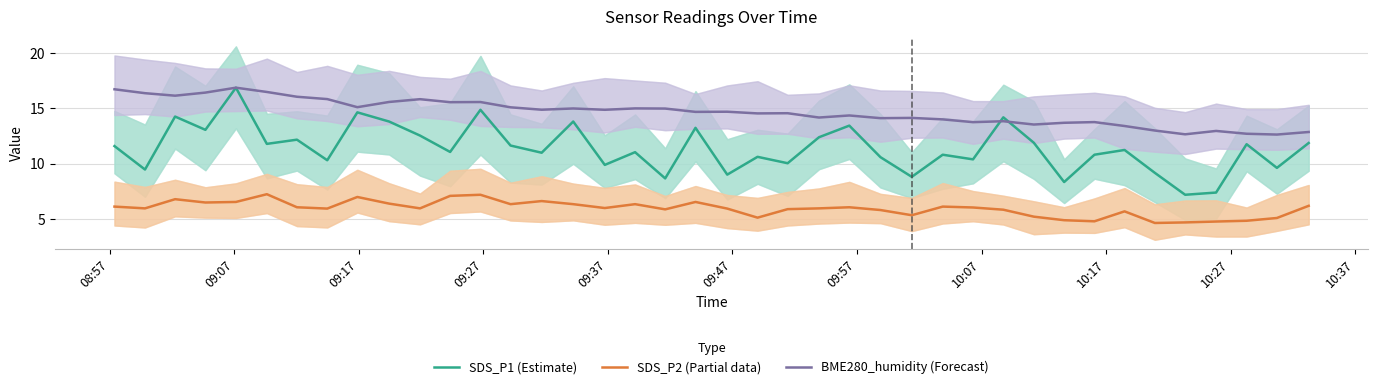

What is the minimum value for SDS_P1 (Estimate)?

7.2